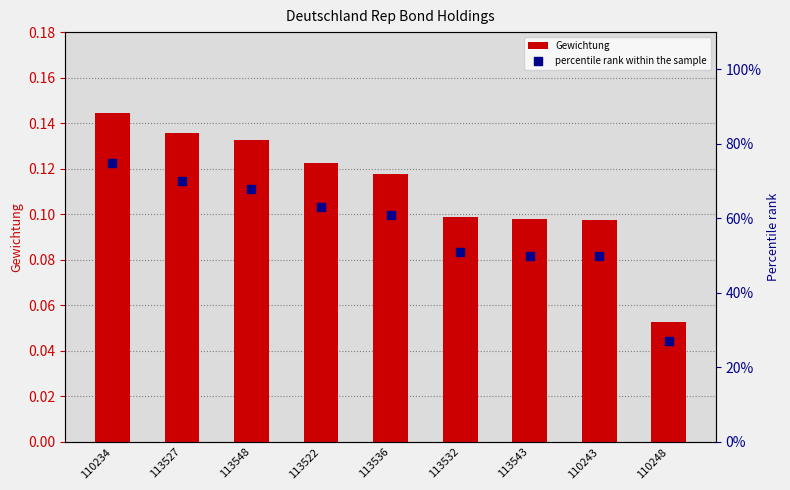

Which series reaches the minimum Y coordinate?

Gewichtung